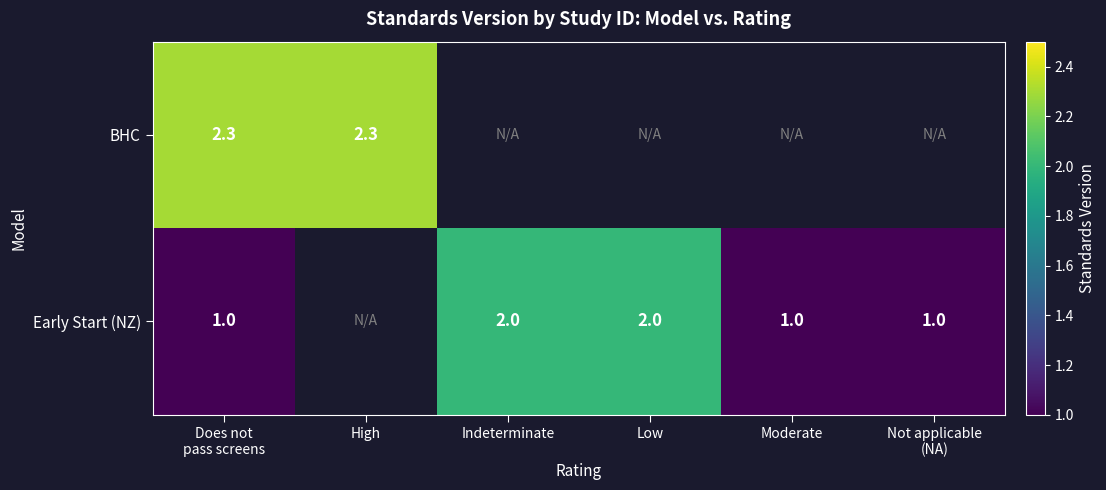

At how many categories does at least one series exceed 2?

2